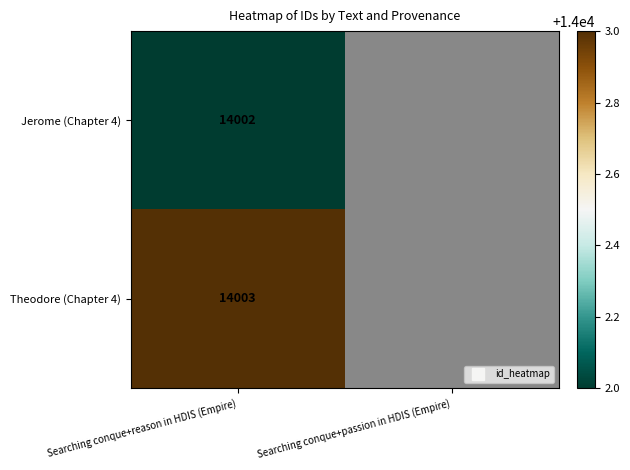

List the series in order of their peak value, lowest first.

Jerome (Chapter 4), Theodore (Chapter 4)